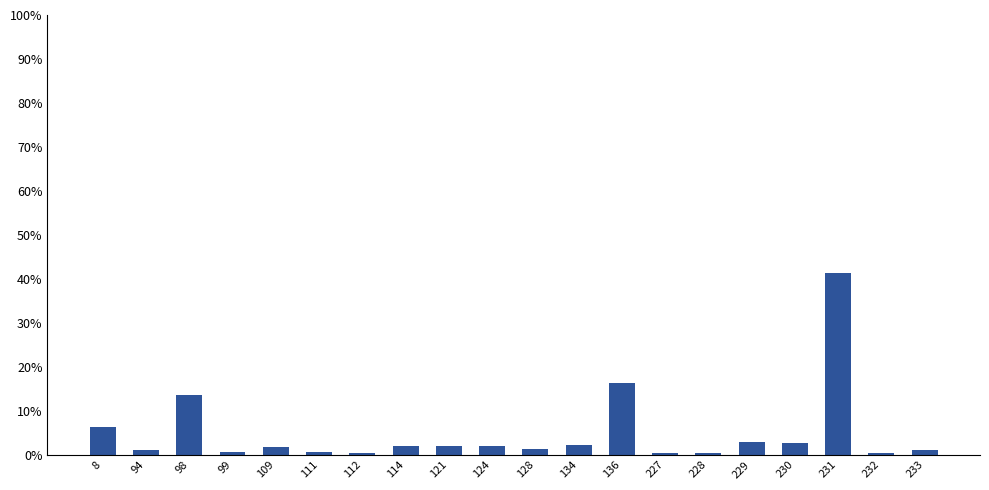

The value at 111 is 0.7. True or false?

True